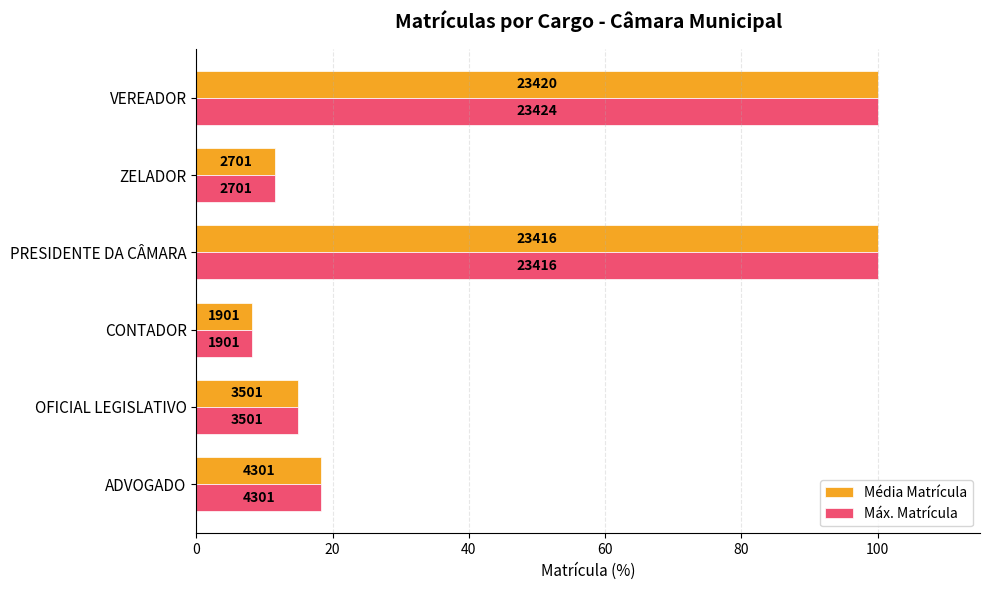

Reading left to right, list all the values displayed in this chart.

Média Matrícula: 18.4	14.9	8.1	100.0	11.5	100.0
Máx. Matrícula: 18.4	14.9	8.1	100.0	11.5	100.0